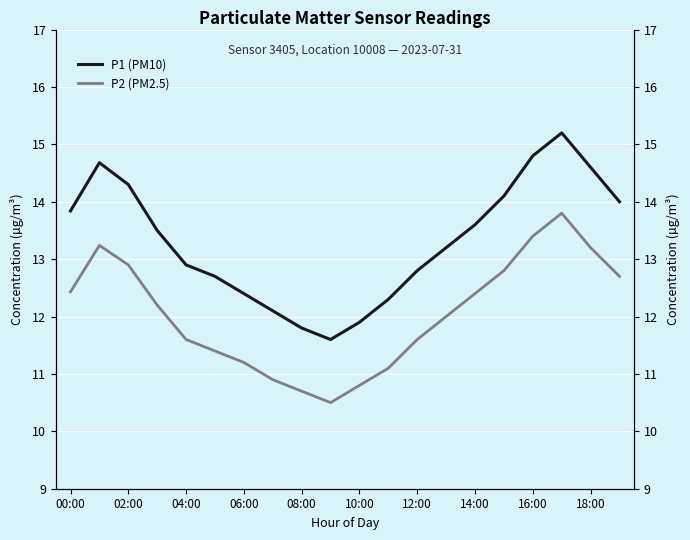

What is the maximum value shown in the chart?

15.2